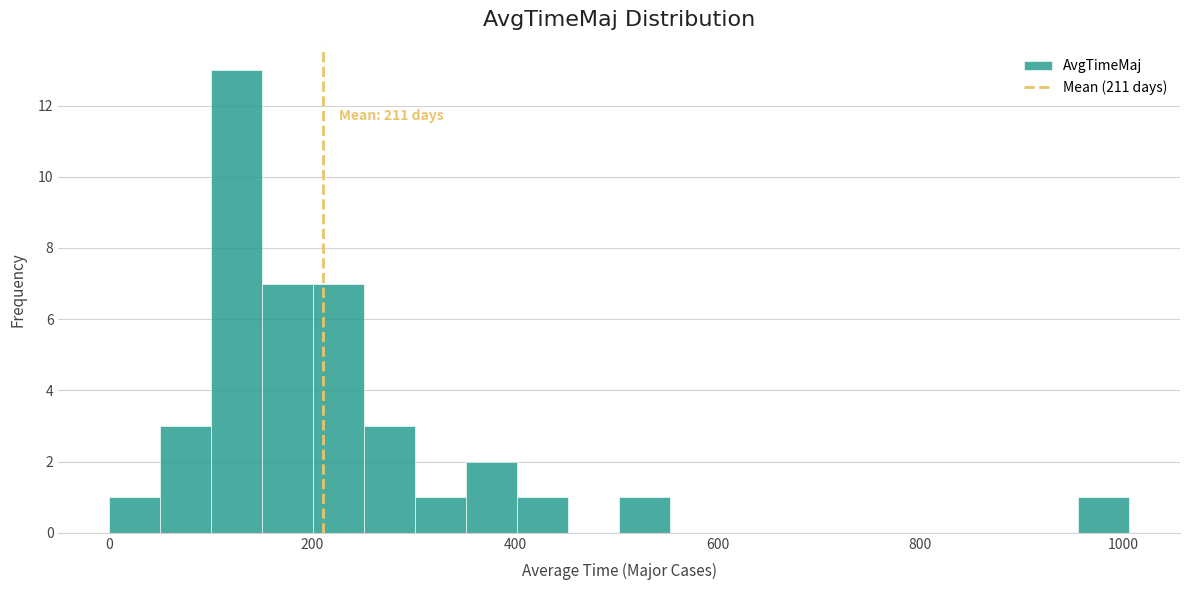

Read against the x-axis, roughly where is the centre of the tallest bar?

120